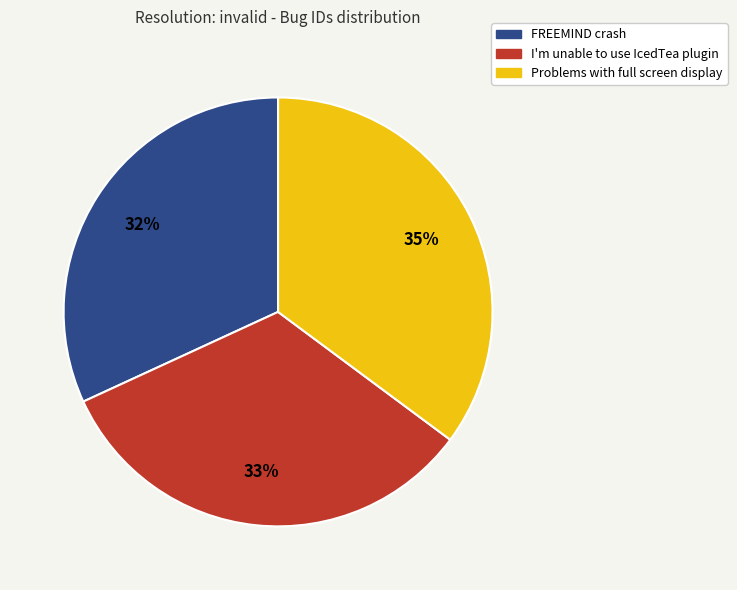

Do Problems with full screen display and I'm unable to use IcedTea plugin together represent more than half of the pie?

Yes